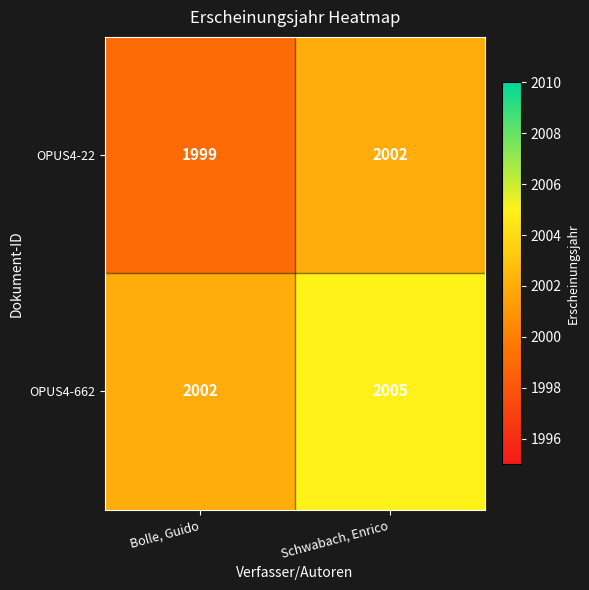

Which label corresponds to the largest value in the chart?

Schwabach, Enrico